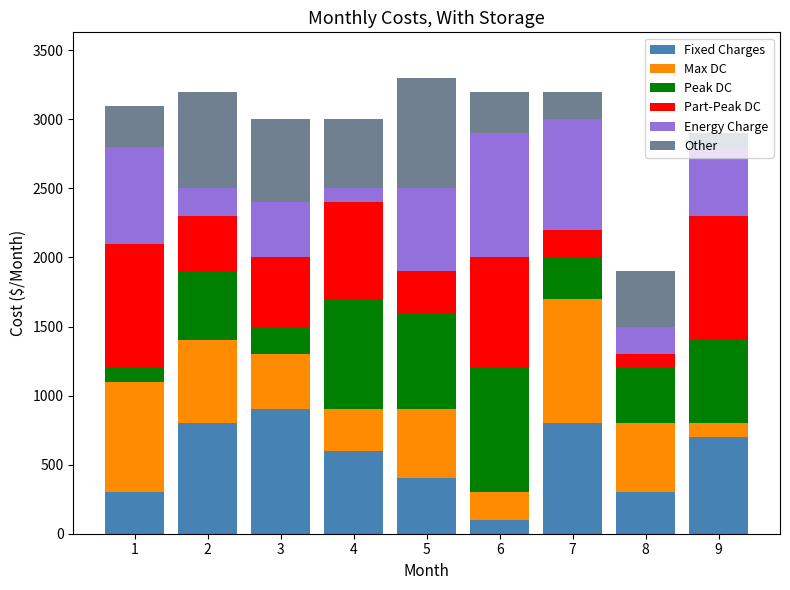

What is the total value across all series at 4?

3000